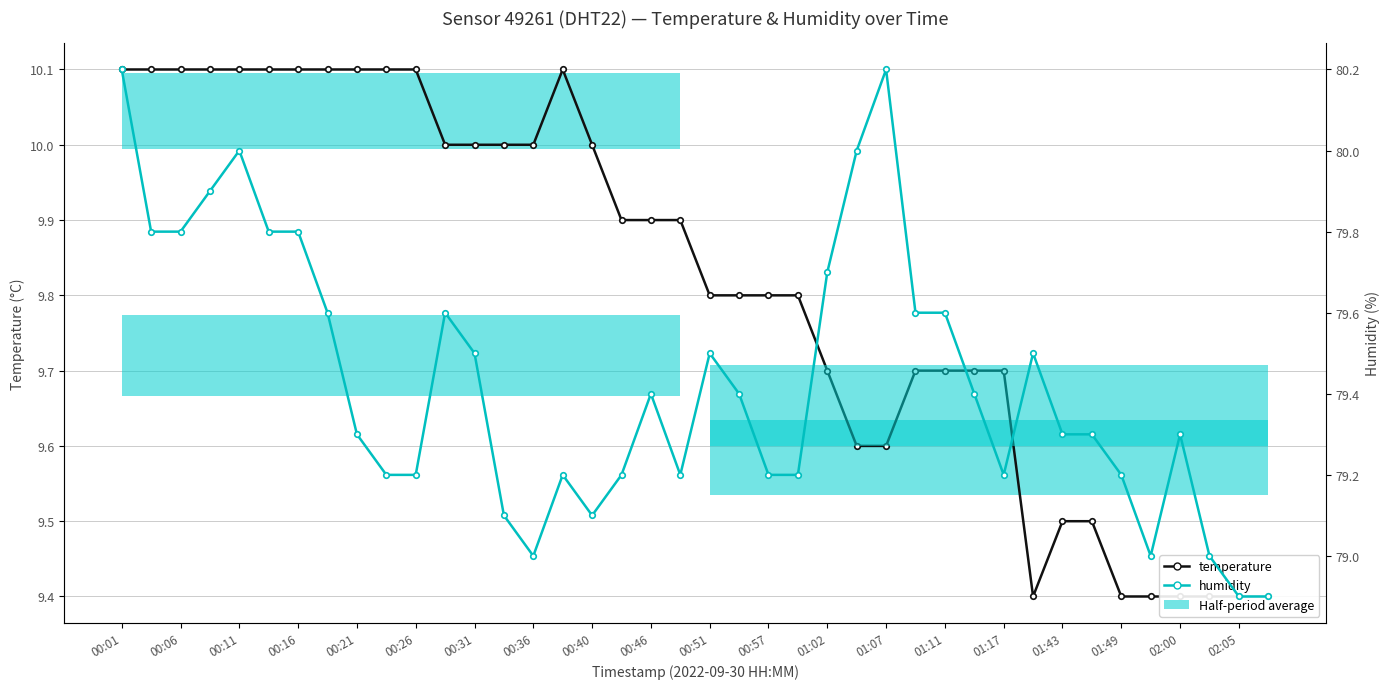

Is the value of humidity at 01:07 greater than the value of temperature at 00:57?

Yes